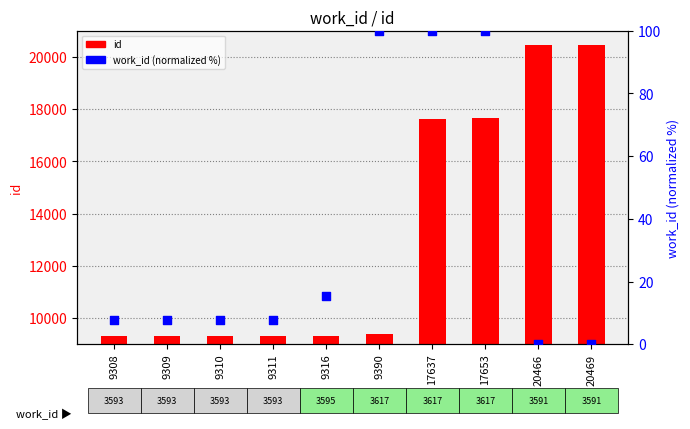

Which series contains the highest Y value?

id